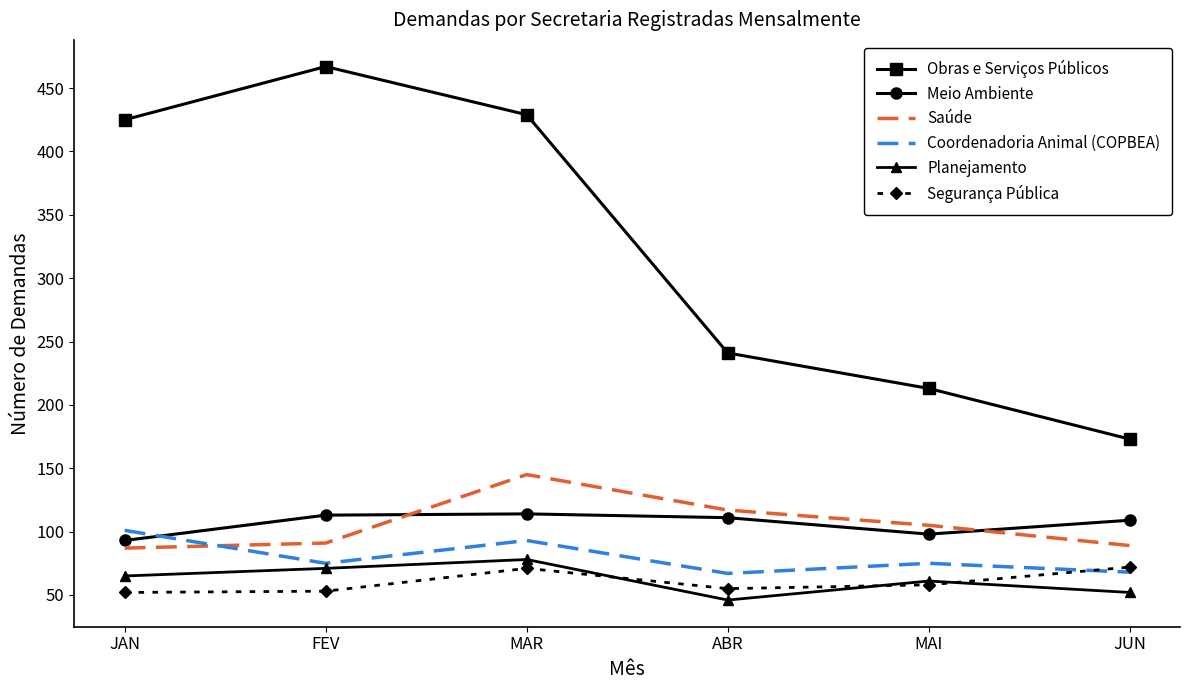

Which label corresponds to the smallest value in the chart?

ABR